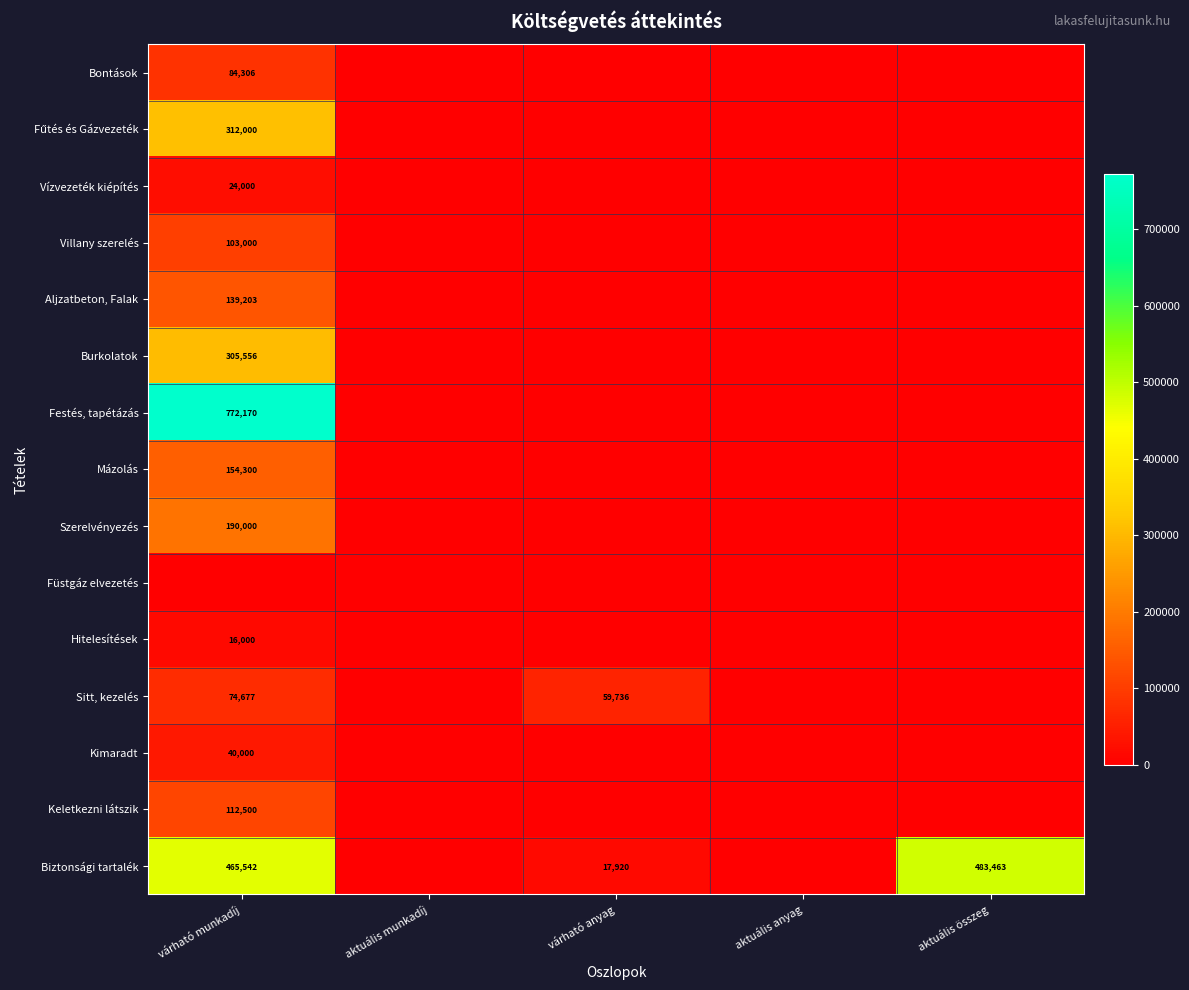

How many distinct data groups are displayed?

15